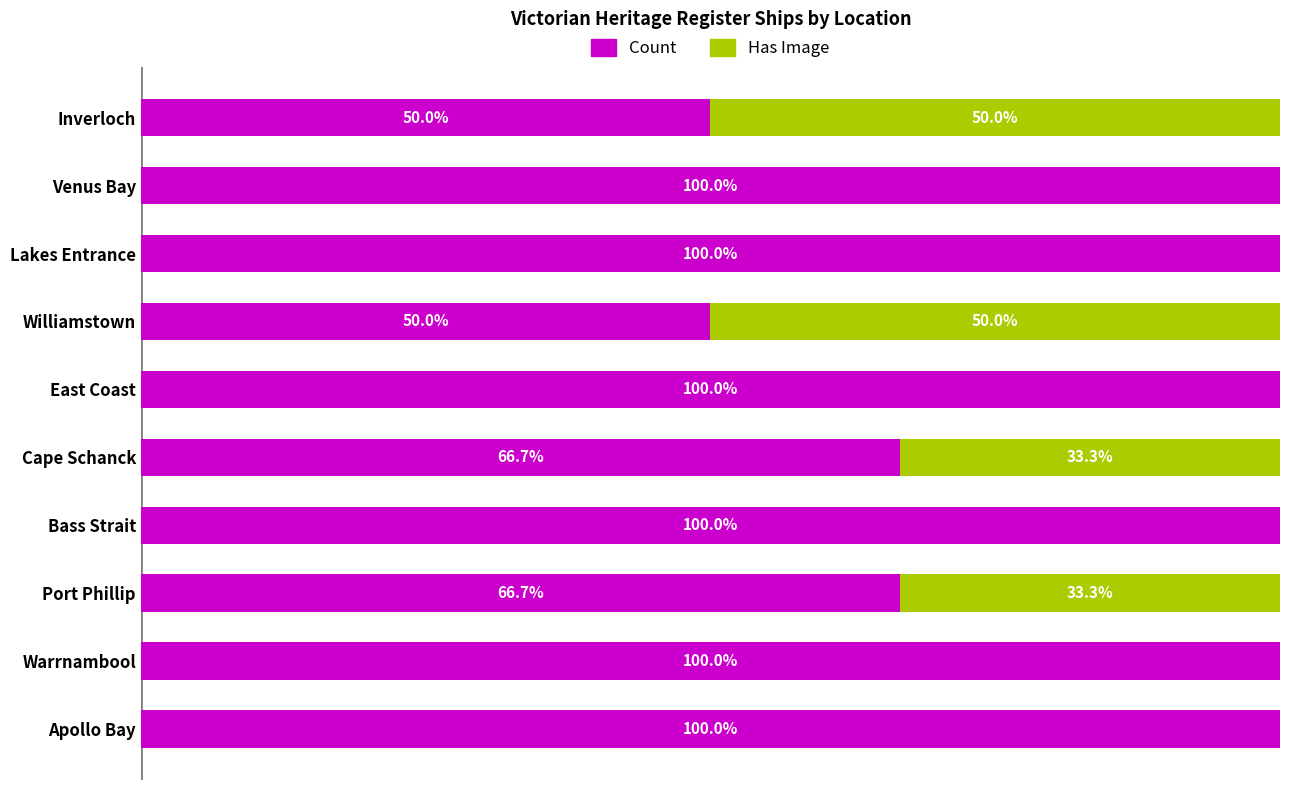

What are all the series names shown in the legend?

Count, Has Image